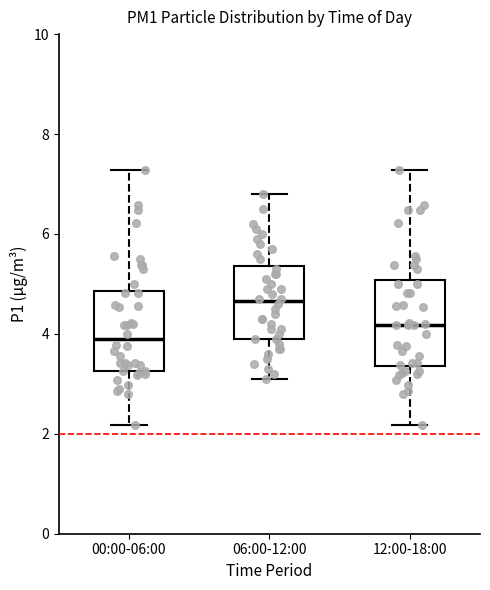

Where does the median line of the box for 06:00-12:00 sit on the y-axis? The values are not printed on the chart, so give them approximately, as read against the axis.

4.6